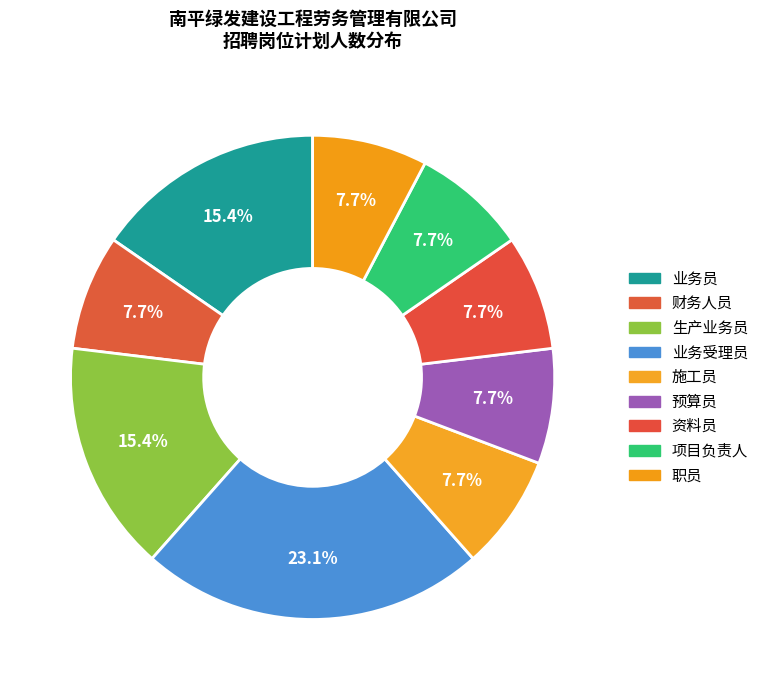

What percentage do 业务受理员 and 生产业务员 together represent?

38.5%